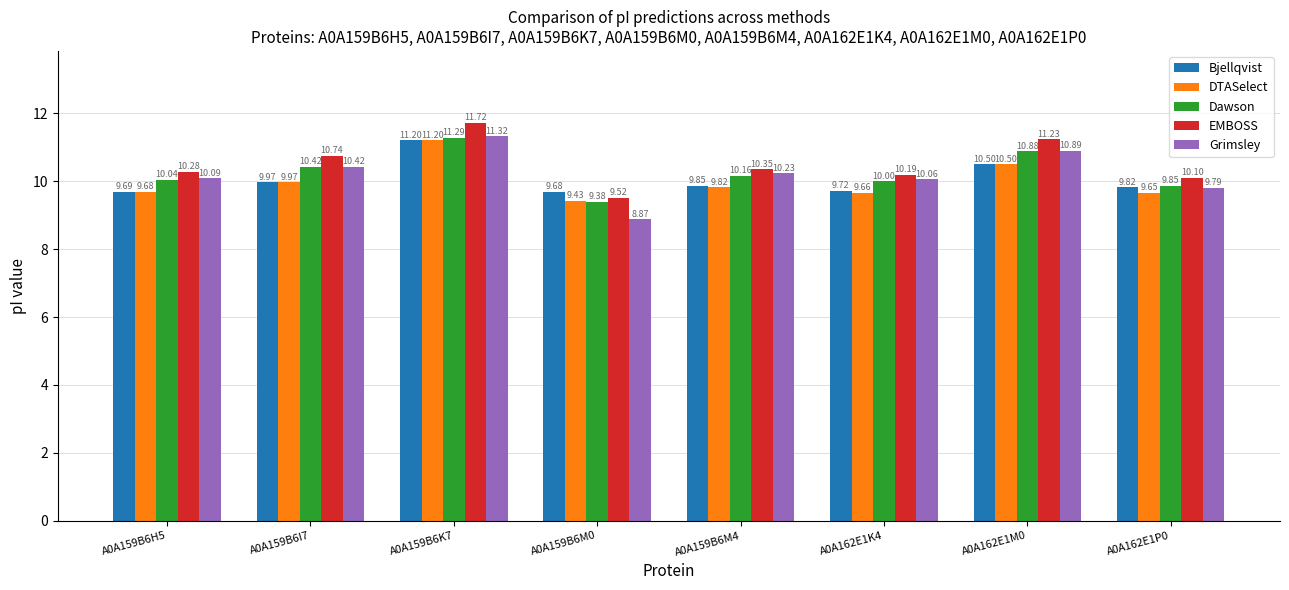

Which category has the highest value across all series?

A0A159B6K7